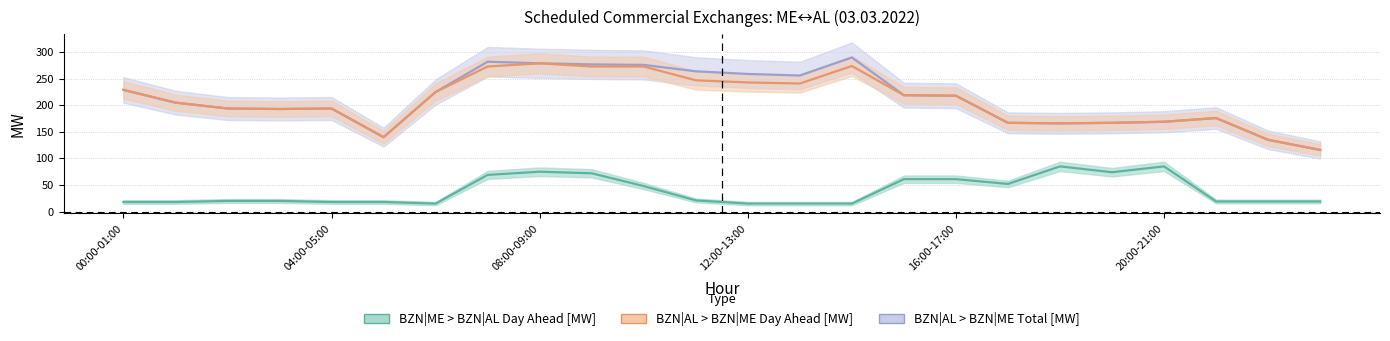

Does the chart display data point markers on the line(s)?

No